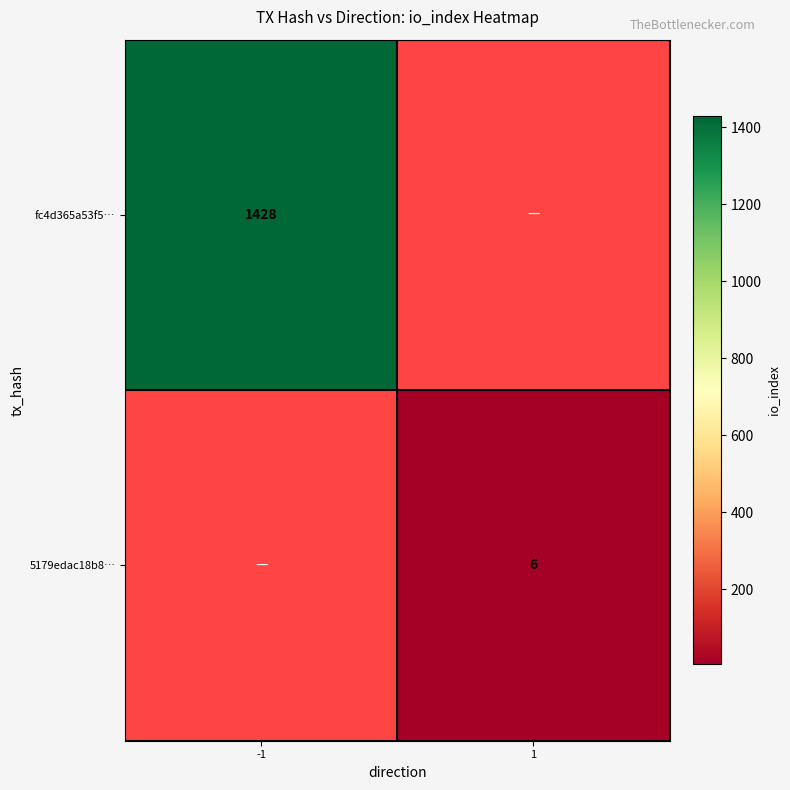

The value of 5179edac18b8… at 1 is 9. True or false?

False